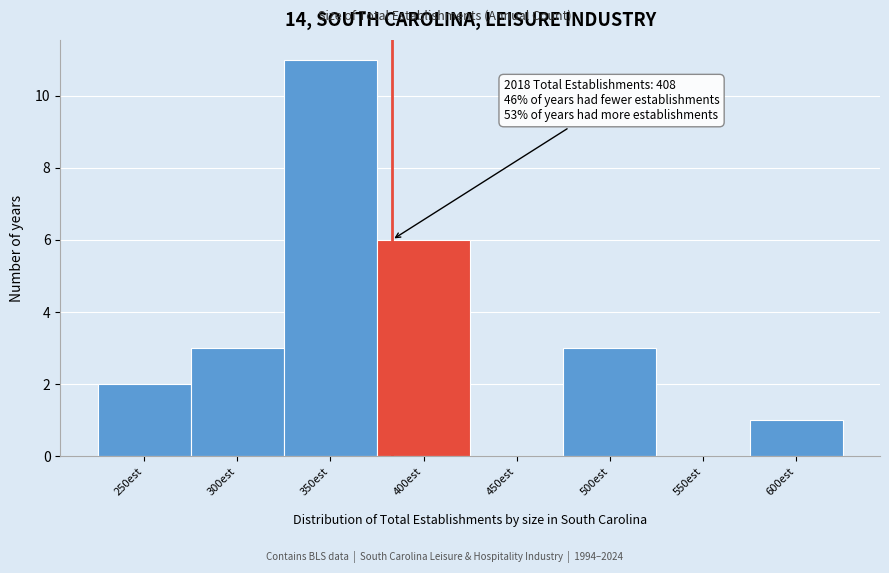

Reading left to right, what are all the values shown in this chart?

250est=2	300est=3	350est=11	400est=6	450est=0	500est=3	550est=0	600est=1